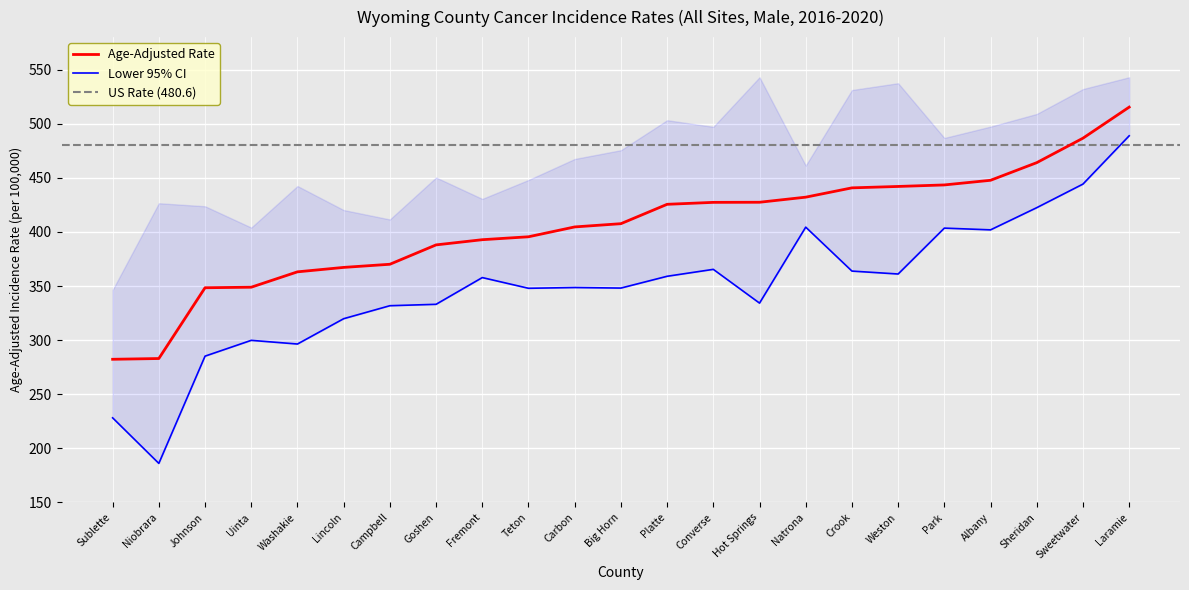

At which label is Lower 95% CI closest to 337?

Hot Springs